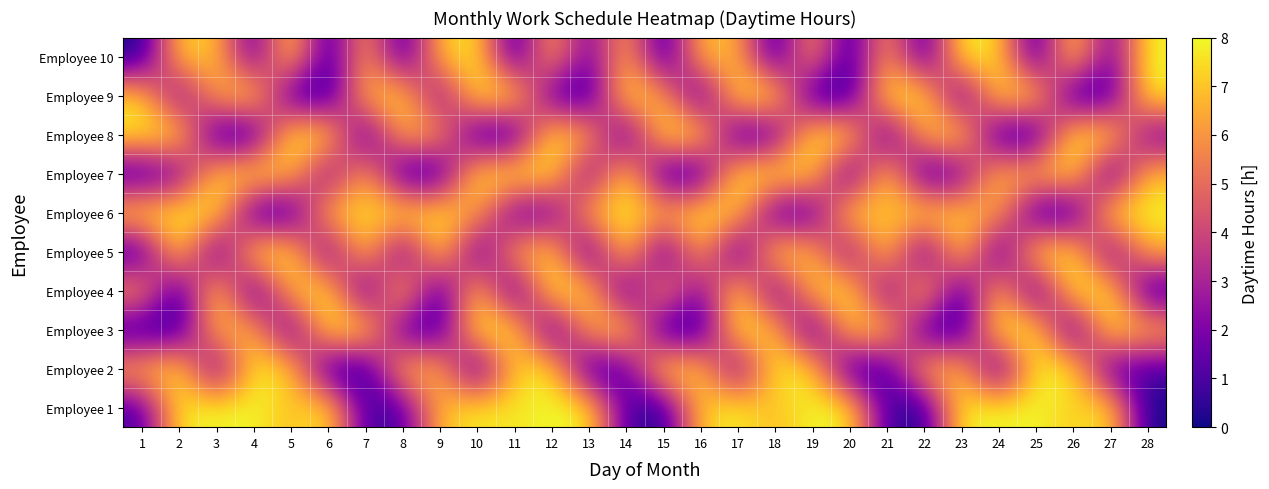

How many categories are shown in the chart?

28